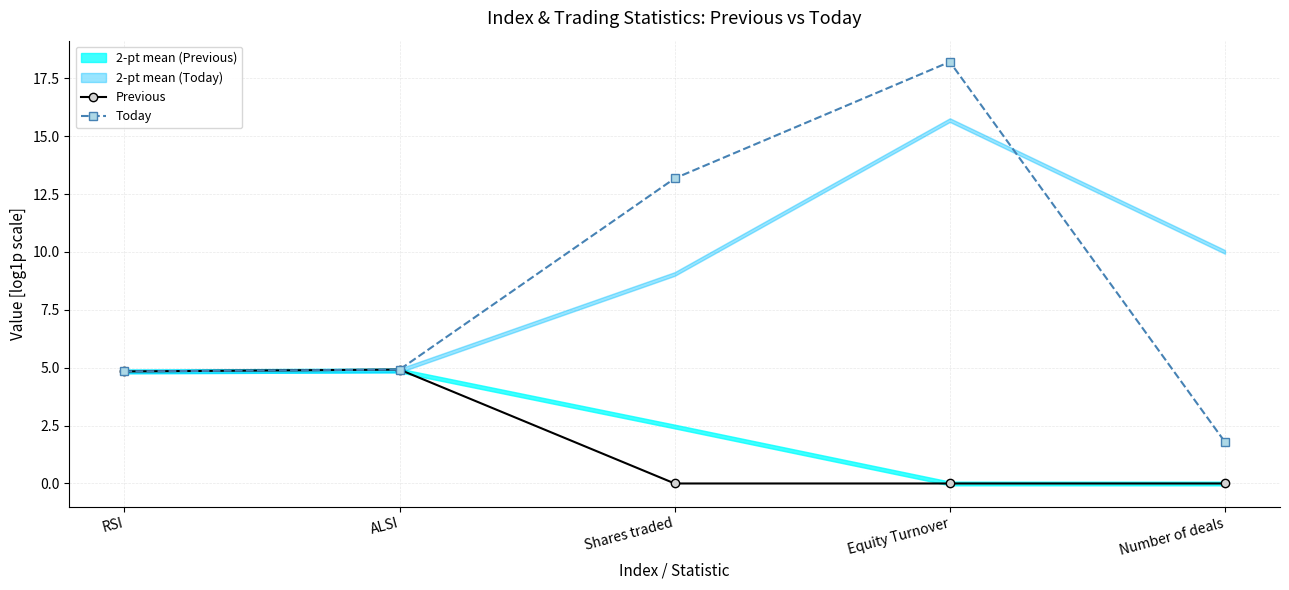

Is it true that Previous equals 2.0 at Number of deals?

False